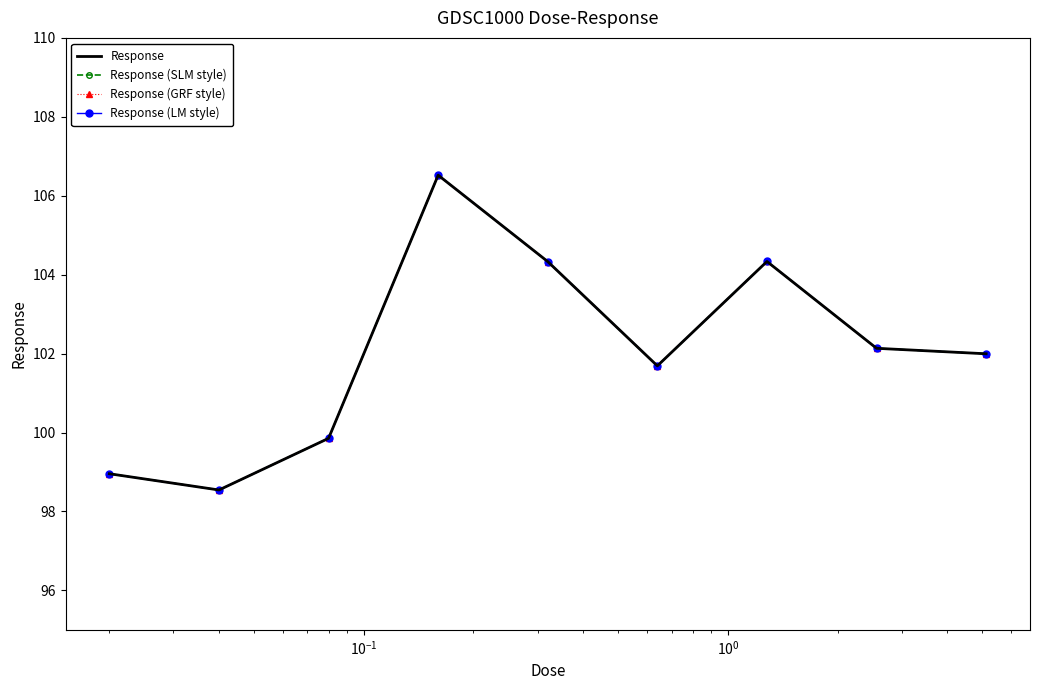

Count the number of categories in the chart.

9